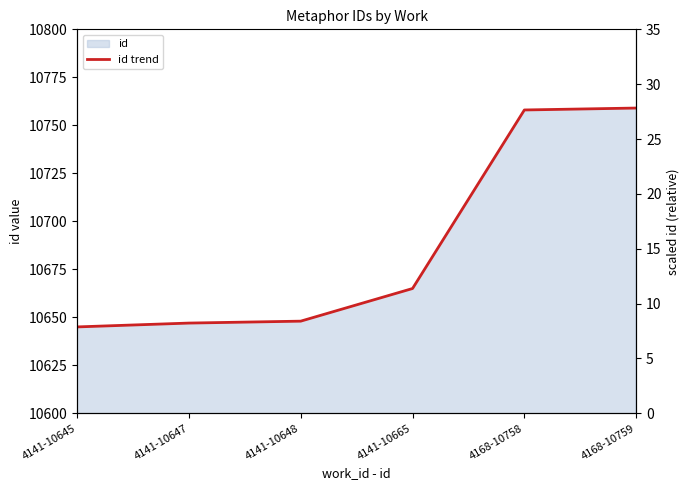

Is it true that scaled equals 1.3 at 4141-10648?

False